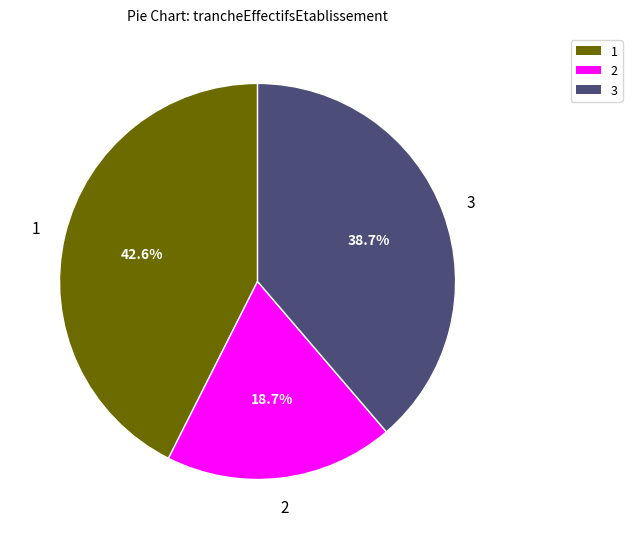

Count the number of slices in the pie.

3